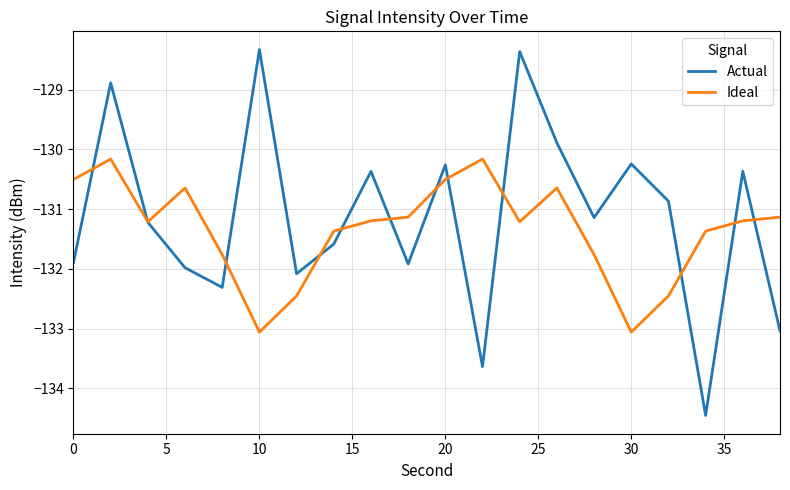

What is the maximum value shown in the chart?

-128.3